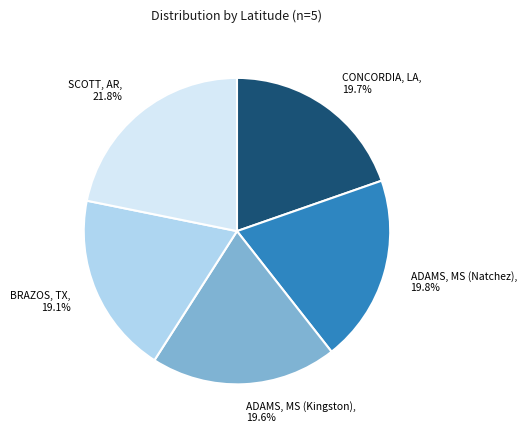

To the nearest percent, what percentage of the pie is SCOTT, AR?

22%